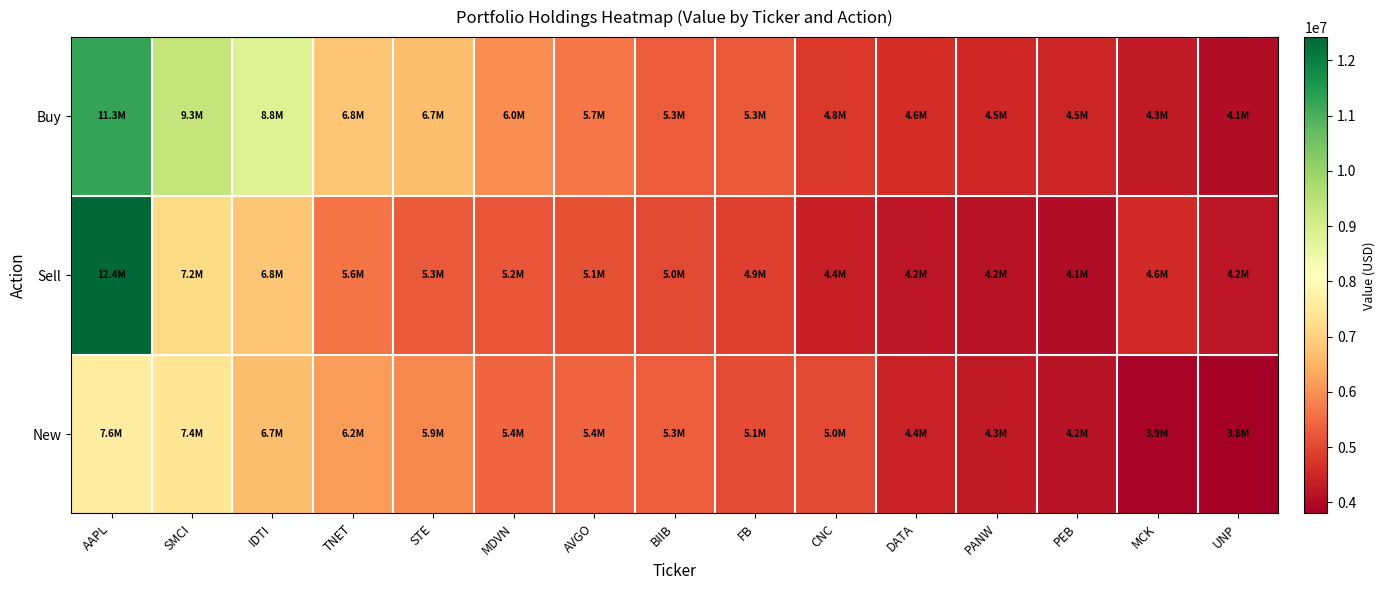

Reading right to left, extract all data points from this chart.

Buy: UNP=4059000	MCK=4299000	PEB=4476000	PANW=4522000	DATA=4626000	CNC=4792000	FB=5264000	BIIB=5312000	AVGO=5678000	MDVN=5970000	STE=6695000	TNET=6802000	IDTI=8844000	SMCI=9333000	AAPL=11254000
Sell: UNP=4229000	MCK=4551000	PEB=4059000	PANW=4167000	DATA=4229000	CNC=4390000	FB=4899000	BIIB=5043000	AVGO=5127000	MDVN=5184000	STE=5274000	TNET=5620000	IDTI=6805000	SMCI=7175000	AAPL=12419000
New: UNP=3800000	MCK=3900000	PEB=4167000	PANW=4299000	DATA=4427000	CNC=5017000	FB=5053000	BIIB=5339000	AVGO=5415000	MDVN=5418000	STE=5888000	TNET=6168000	IDTI=6662000	SMCI=7425000	AAPL=7610000